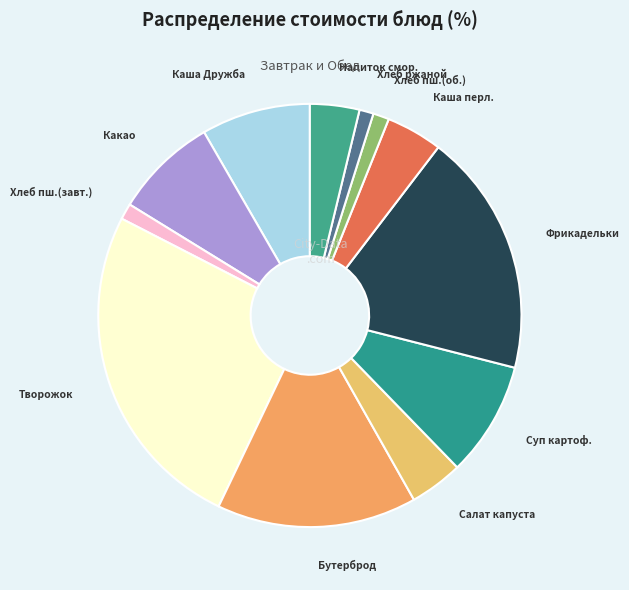

Which slice is the smallest?

Хлеб ржаной